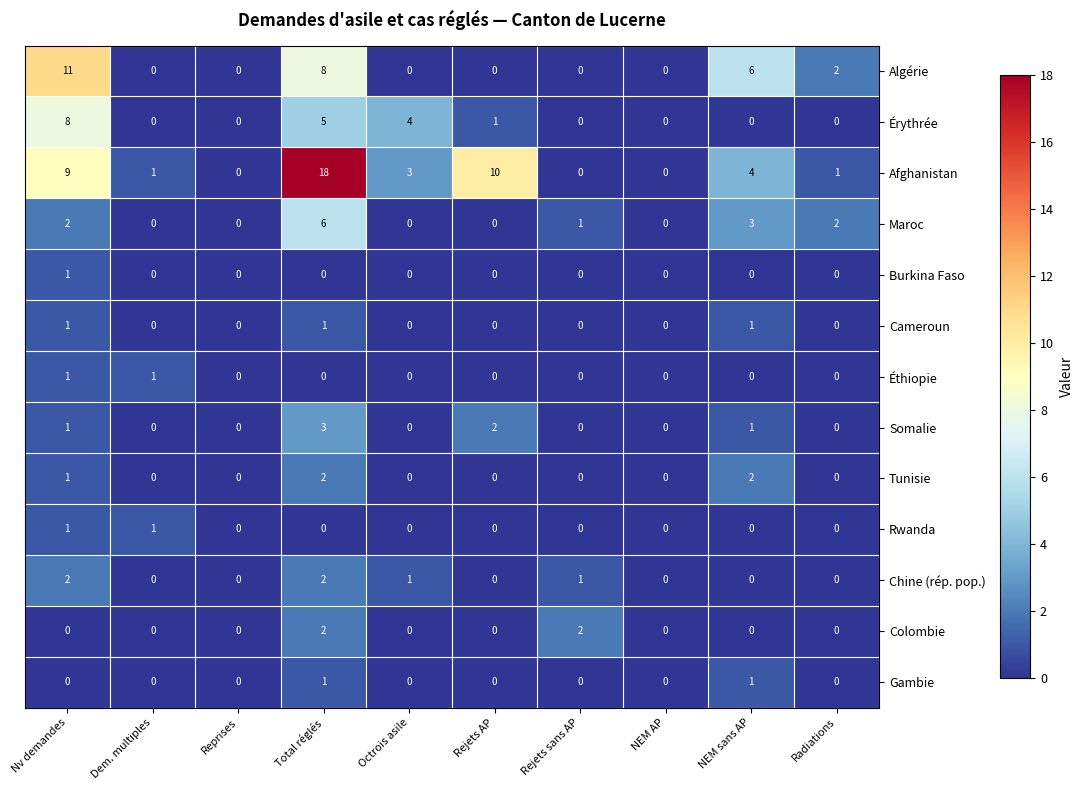

At which category is the sum across all series the highest?

Total réglés